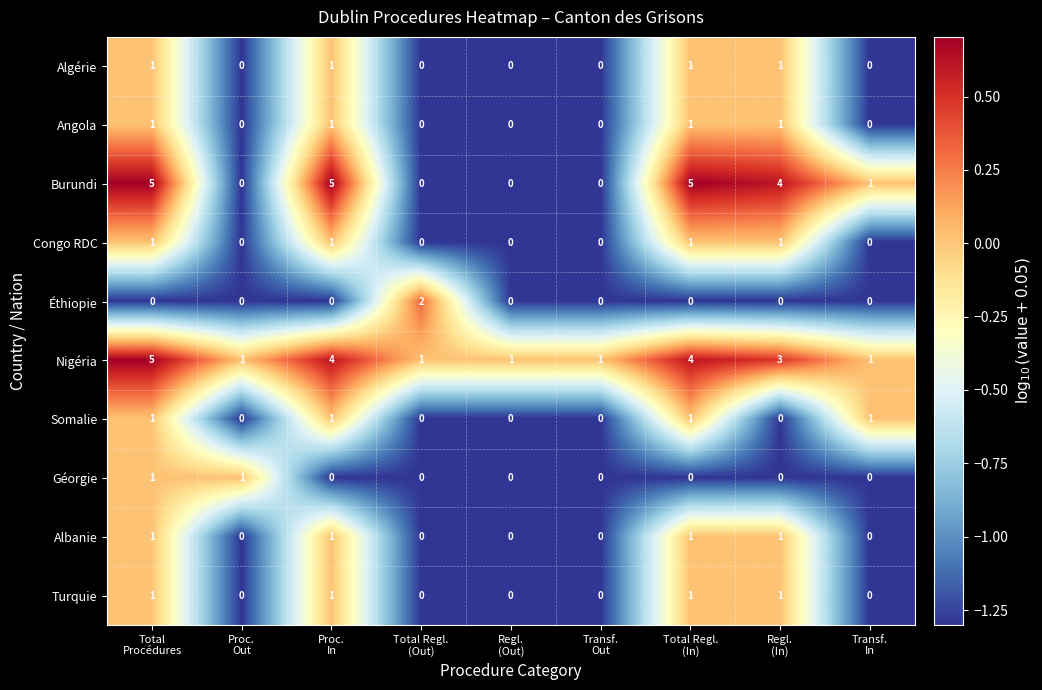

How many Géorgie values are between 0 and 1?

9